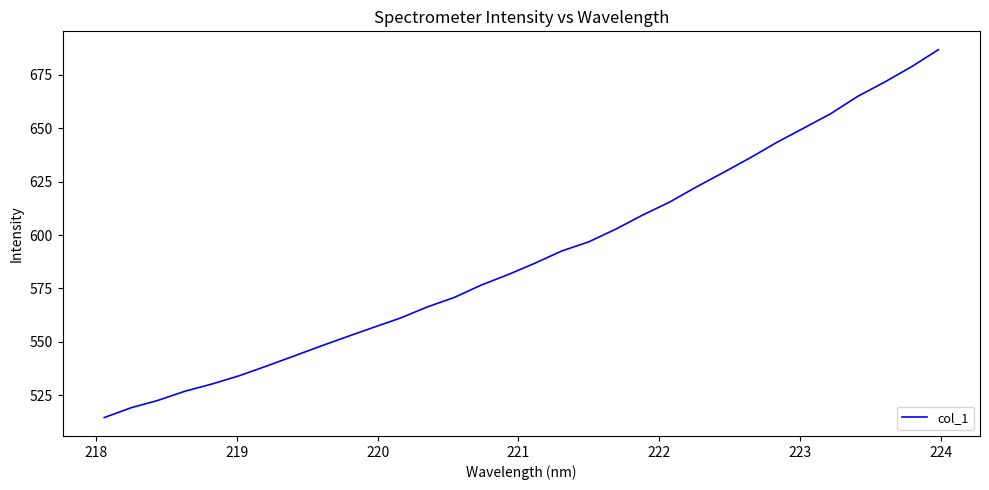

What is the maximum value shown in the chart?

686.8